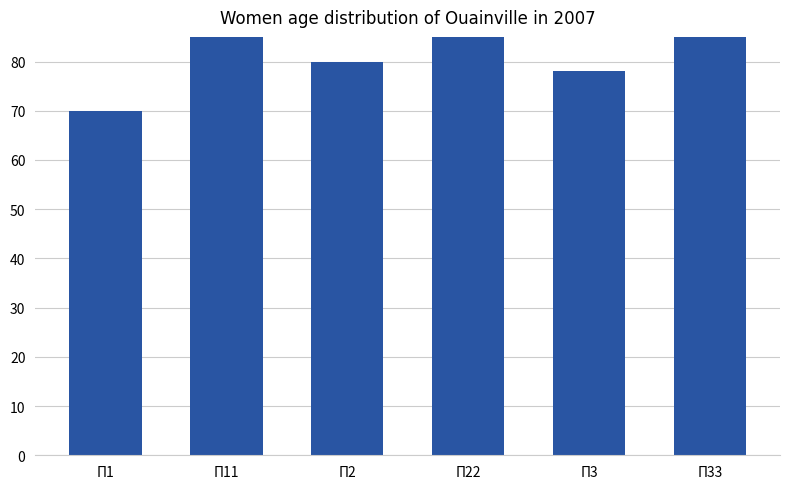

Between П2 and П22, which is larger?

П22